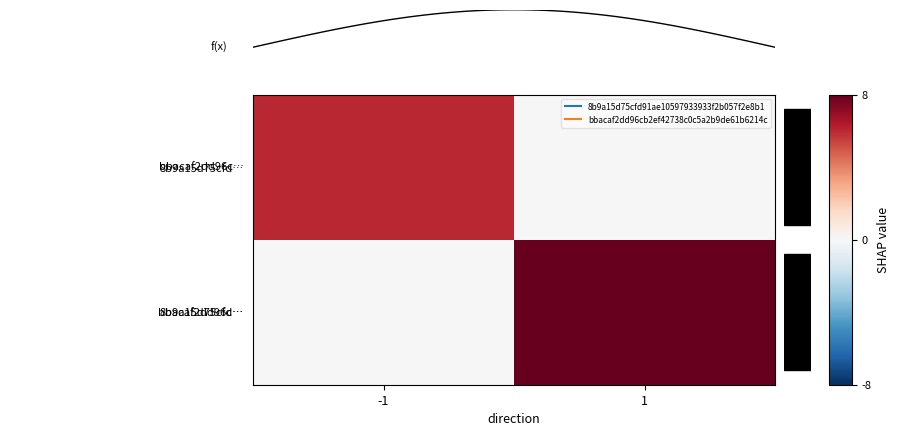

Rank the series by their maximum value, from lowest to highest.

8b9a15d75cfd…, bbacaf2dd96c…